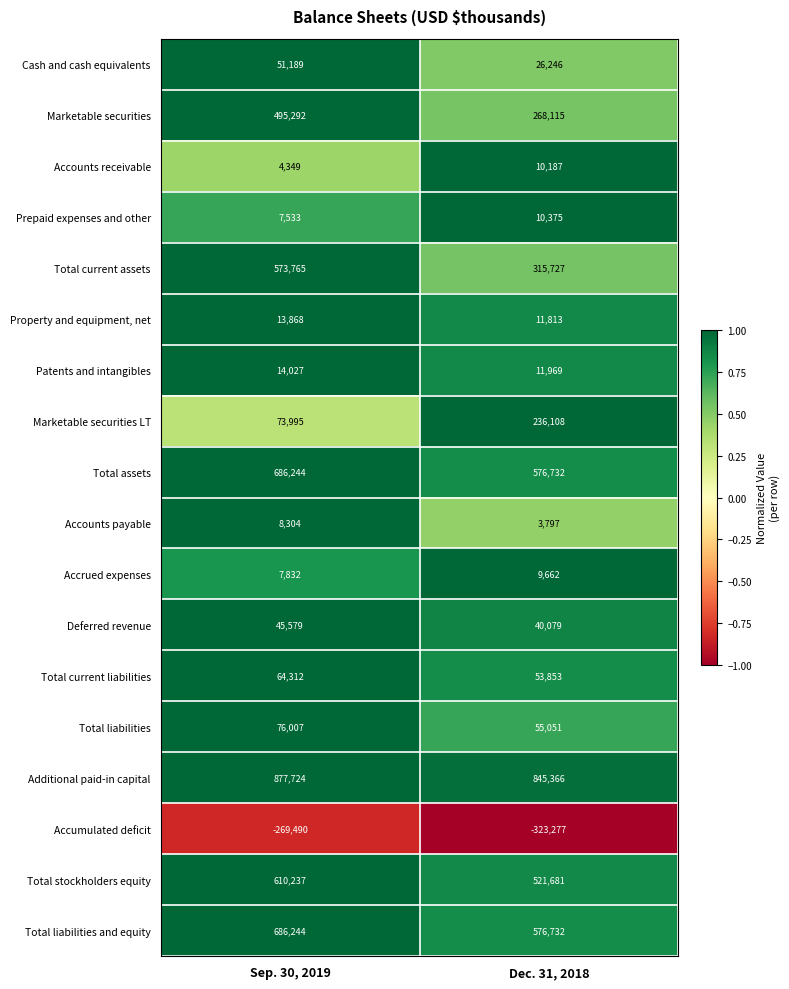

Which label corresponds to the largest value in the chart?

Sep. 30, 2019